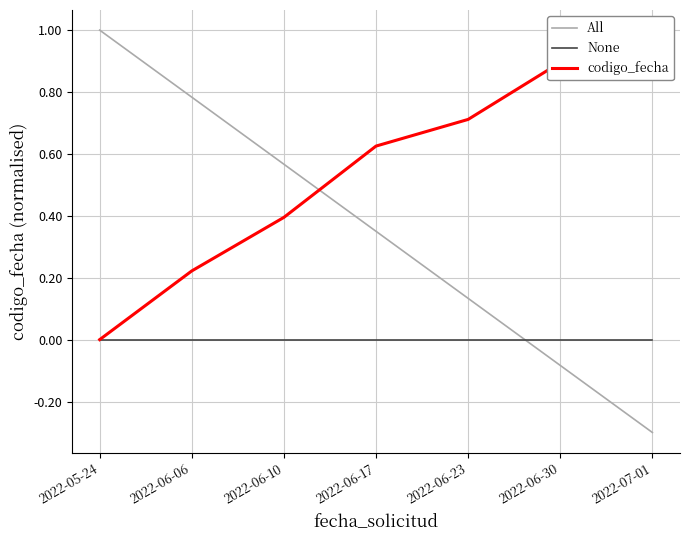

What is the difference between the maximum and minimum values in the All series?

1.3